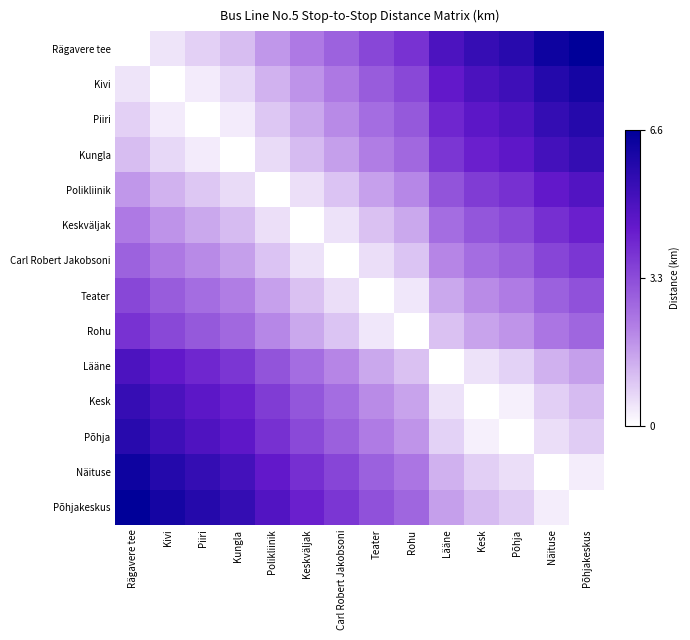

Reading left to right, list all the values displayed in this chart.

Rägavere tee: Rägavere tee=0.0	Kivi=0.1	Piiri=0.1	Kungla=0.2	Polikliinik=0.3	Keskväljak=0.4	Carl Robert Jakobsoni=0.4	Teater=0.5	Rohu=0.6	Lääne=0.7	Kesk=0.8	Põhja=0.9	Näituse=1.0	Põhjakeskus=1.0
Kivi: Rägavere tee=0.1	Kivi=0.0	Piiri=0.1	Kungla=0.1	Polikliinik=0.2	Keskväljak=0.3	Carl Robert Jakobsoni=0.4	Teater=0.4	Rohu=0.5	Lääne=0.7	Kesk=0.8	Põhja=0.8	Näituse=0.9	Põhjakeskus=0.9
Piiri: Rägavere tee=0.1	Kivi=0.1	Piiri=0.0	Kungla=0.1	Polikliinik=0.1	Keskväljak=0.2	Carl Robert Jakobsoni=0.3	Teater=0.4	Rohu=0.5	Lääne=0.6	Kesk=0.7	Põhja=0.7	Näituse=0.8	Põhjakeskus=0.9
Kungla: Rägavere tee=0.2	Kivi=0.1	Piiri=0.1	Kungla=0.0	Polikliinik=0.1	Keskväljak=0.2	Carl Robert Jakobsoni=0.3	Teater=0.3	Rohu=0.4	Lääne=0.6	Kesk=0.6	Põhja=0.7	Näituse=0.8	Põhjakeskus=0.8
Polikliinik: Rägavere tee=0.3	Kivi=0.2	Piiri=0.1	Kungla=0.1	Polikliinik=0.0	Keskväljak=0.1	Carl Robert Jakobsoni=0.2	Teater=0.2	Rohu=0.3	Lääne=0.5	Kesk=0.6	Põhja=0.6	Näituse=0.7	Põhjakeskus=0.7
Keskväljak: Rägavere tee=0.4	Kivi=0.3	Piiri=0.2	Kungla=0.2	Polikliinik=0.1	Keskväljak=0.0	Carl Robert Jakobsoni=0.1	Teater=0.2	Rohu=0.2	Lääne=0.4	Kesk=0.5	Põhja=0.5	Näituse=0.6	Põhjakeskus=0.6
Carl Robert Jakobsoni: Rägavere tee=0.4	Kivi=0.4	Piiri=0.3	Kungla=0.3	Polikliinik=0.2	Keskväljak=0.1	Carl Robert Jakobsoni=0.0	Teater=0.1	Rohu=0.2	Lääne=0.3	Kesk=0.4	Põhja=0.4	Näituse=0.5	Põhjakeskus=0.6
Teater: Rägavere tee=0.5	Kivi=0.4	Piiri=0.4	Kungla=0.3	Polikliinik=0.2	Keskväljak=0.2	Carl Robert Jakobsoni=0.1	Teater=0.0	Rohu=0.1	Lääne=0.2	Kesk=0.3	Põhja=0.3	Näituse=0.4	Põhjakeskus=0.5
Rohu: Rägavere tee=0.6	Kivi=0.5	Piiri=0.5	Kungla=0.4	Polikliinik=0.3	Keskväljak=0.2	Carl Robert Jakobsoni=0.2	Teater=0.1	Rohu=0.0	Lääne=0.2	Kesk=0.2	Põhja=0.3	Näituse=0.4	Põhjakeskus=0.4
Lääne: Rägavere tee=0.7	Kivi=0.7	Piiri=0.6	Kungla=0.6	Polikliinik=0.5	Keskväljak=0.4	Carl Robert Jakobsoni=0.3	Teater=0.2	Rohu=0.2	Lääne=0.0	Kesk=0.1	Põhja=0.1	Näituse=0.2	Põhjakeskus=0.3
Kesk: Rägavere tee=0.8	Kivi=0.8	Piiri=0.7	Kungla=0.6	Polikliinik=0.6	Keskväljak=0.5	Carl Robert Jakobsoni=0.4	Teater=0.3	Rohu=0.2	Lääne=0.1	Kesk=0.0	Põhja=0.0	Näituse=0.1	Põhjakeskus=0.2
Põhja: Rägavere tee=0.9	Kivi=0.8	Piiri=0.7	Kungla=0.7	Polikliinik=0.6	Keskväljak=0.5	Carl Robert Jakobsoni=0.4	Teater=0.3	Rohu=0.3	Lääne=0.1	Kesk=0.0	Põhja=0.0	Näituse=0.1	Põhjakeskus=0.1
Näituse: Rägavere tee=1.0	Kivi=0.9	Piiri=0.8	Kungla=0.8	Polikliinik=0.7	Keskväljak=0.6	Carl Robert Jakobsoni=0.5	Teater=0.4	Rohu=0.4	Lääne=0.2	Kesk=0.1	Põhja=0.1	Näituse=0.0	Põhjakeskus=0.0
Põhjakeskus: Rägavere tee=1.0	Kivi=0.9	Piiri=0.9	Kungla=0.8	Polikliinik=0.7	Keskväljak=0.6	Carl Robert Jakobsoni=0.6	Teater=0.5	Rohu=0.4	Lääne=0.3	Kesk=0.2	Põhja=0.1	Näituse=0.0	Põhjakeskus=0.0